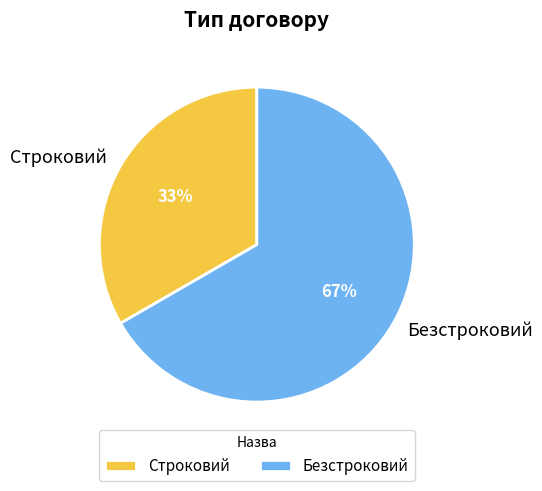

Between Строковий and Безстроковий, which is larger?

Безстроковий